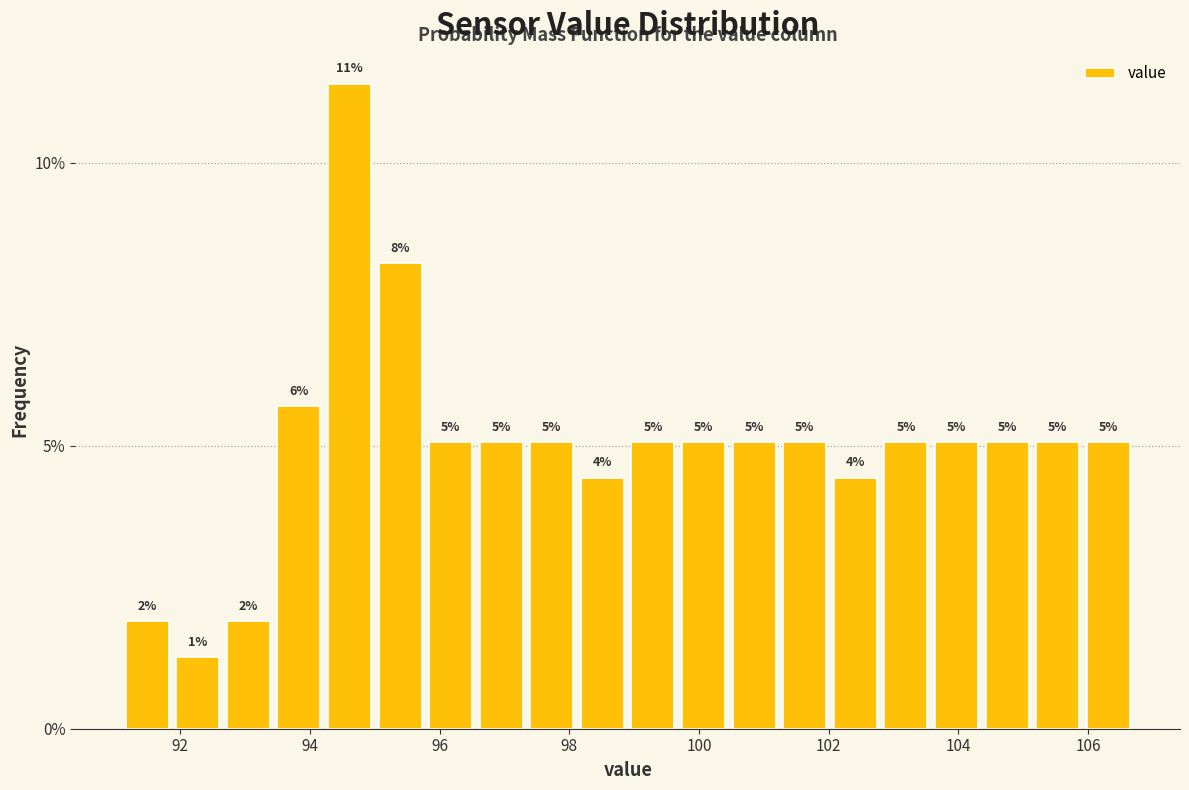

Around what value on the x-axis is the tallest bar? Give the approximate position of its centre, as read against the axis.

94.6